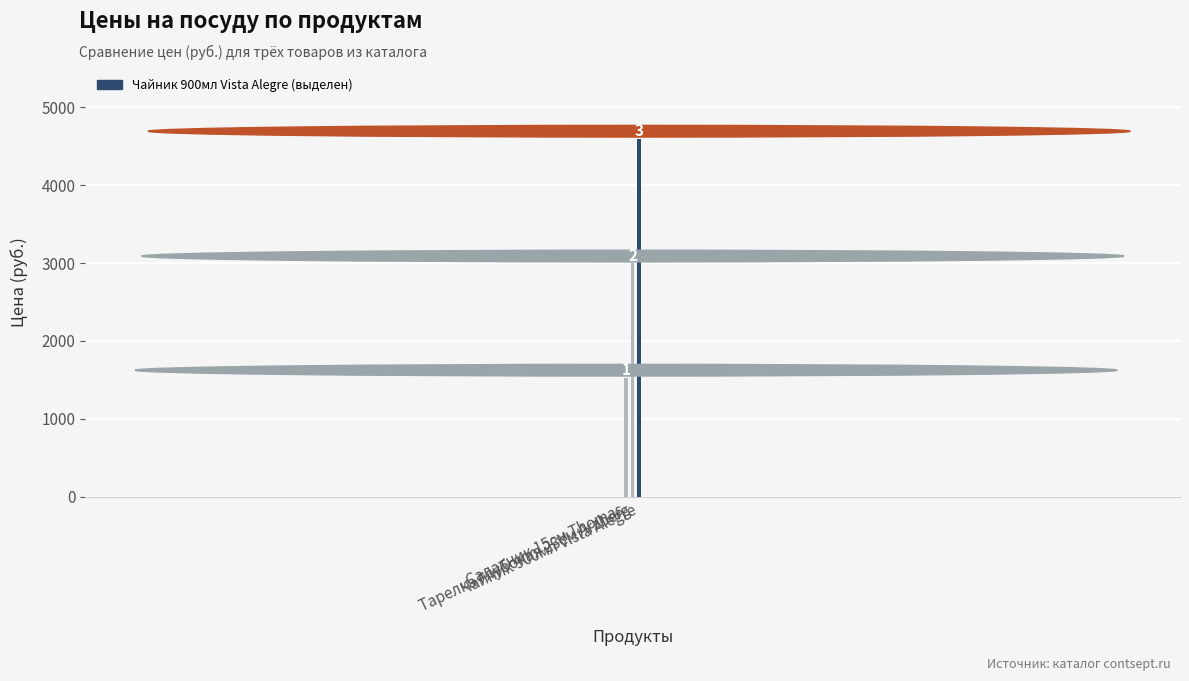

How many bars are there in total?

3